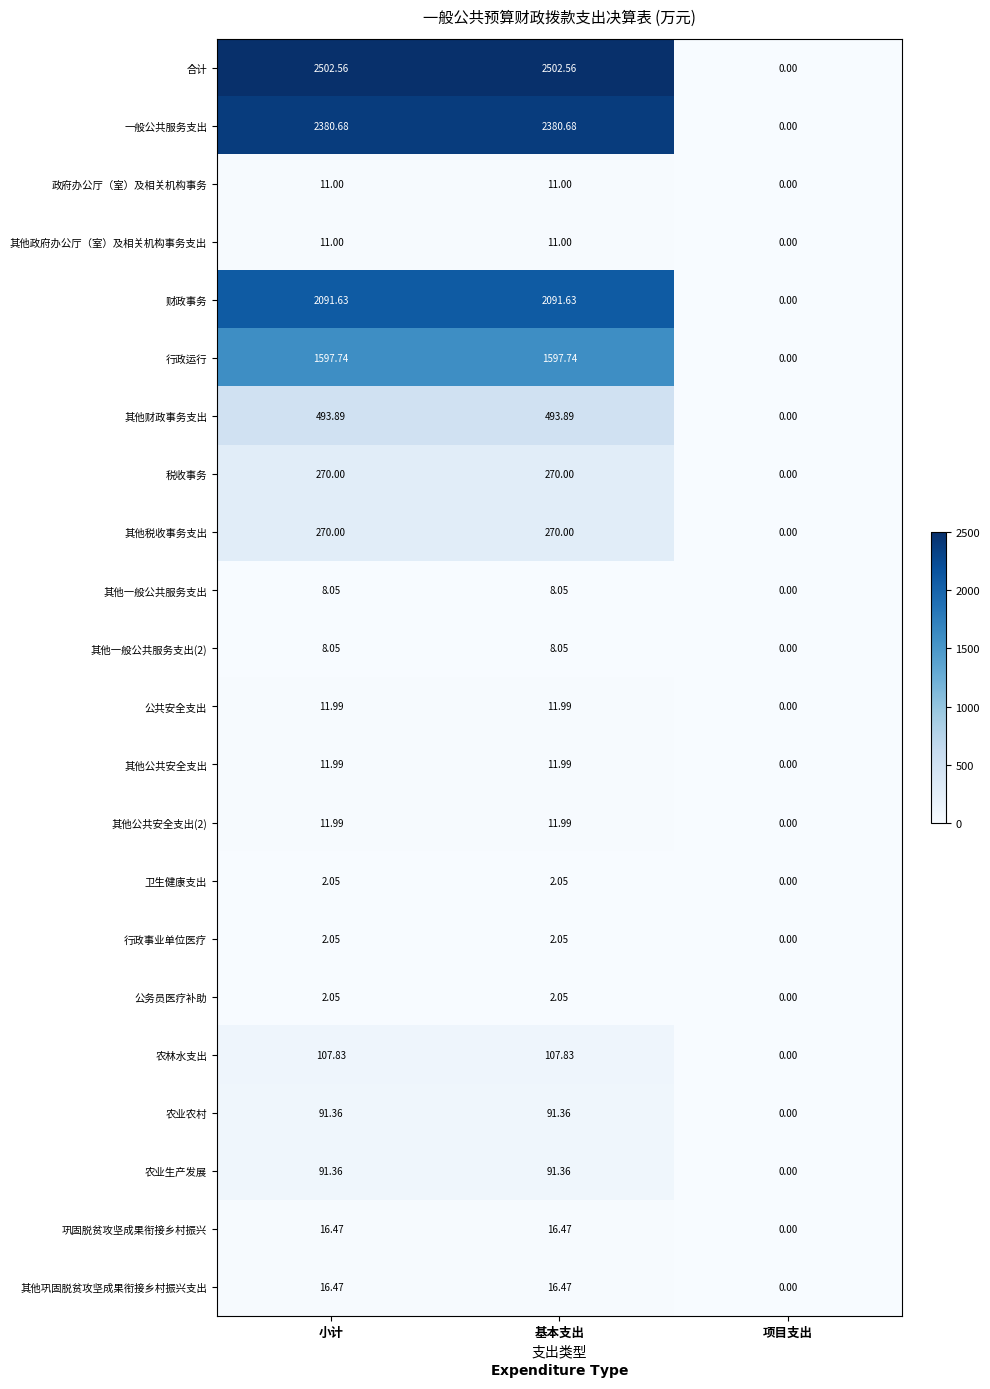

Which series has the widest spread of values?

合计